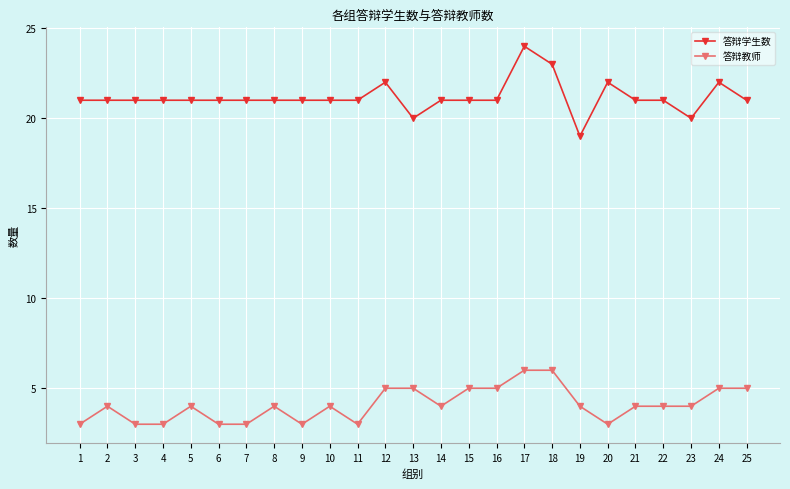

The value of 答辩教师 at 9 is 1. True or false?

False